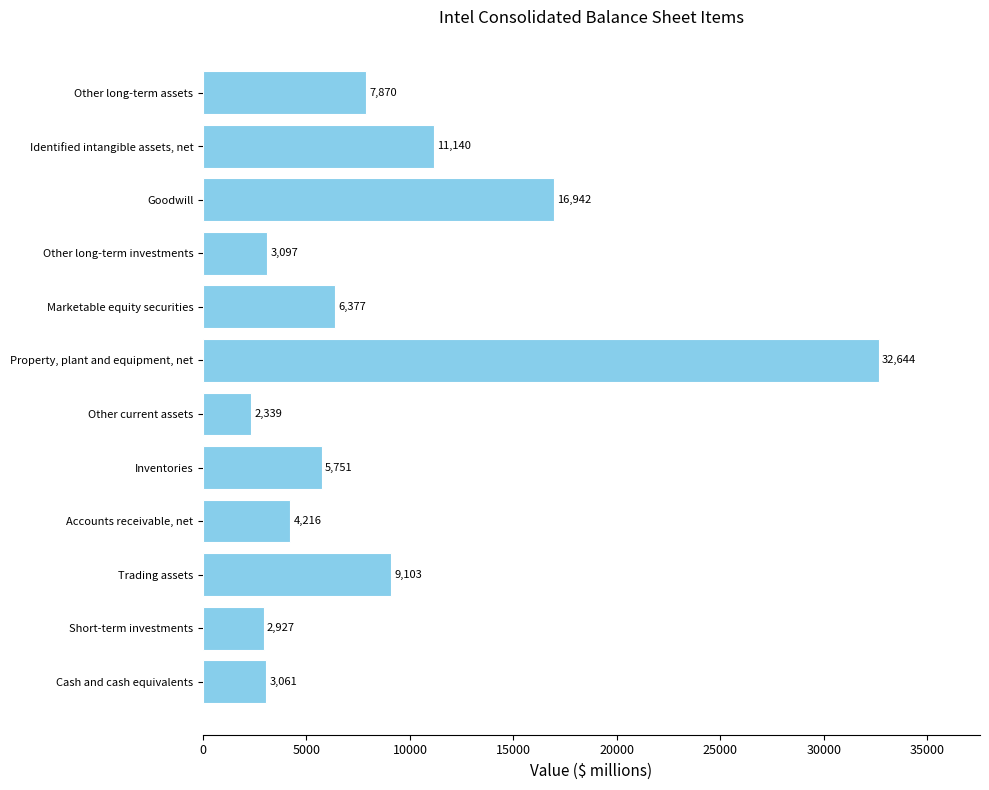

How many bars are there in total?

12